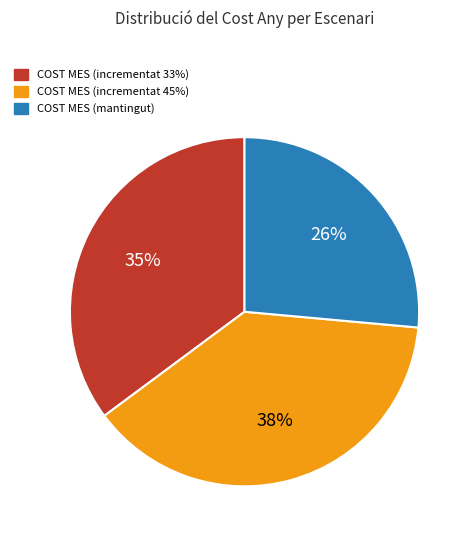

Rank the categories by value from lowest to highest.

COST MES (mantingut), COST MES (incrementat 33%), COST MES (incrementat 45%)